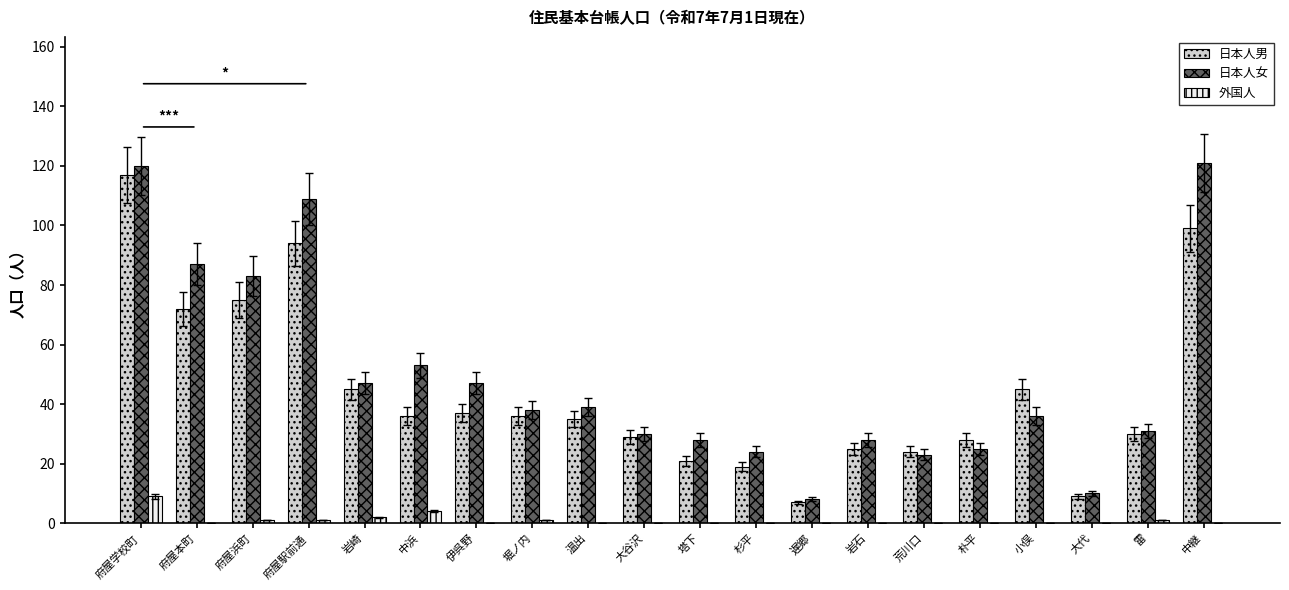

What is the spread (max minus min) of values at 小俣?

45